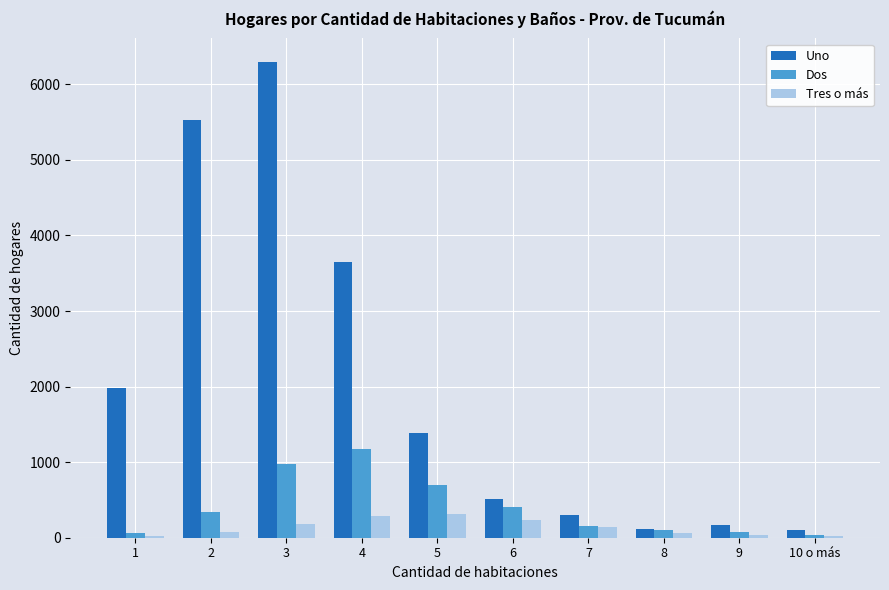

Between 2 and 10 o más, which series saw the biggest shift?

Uno